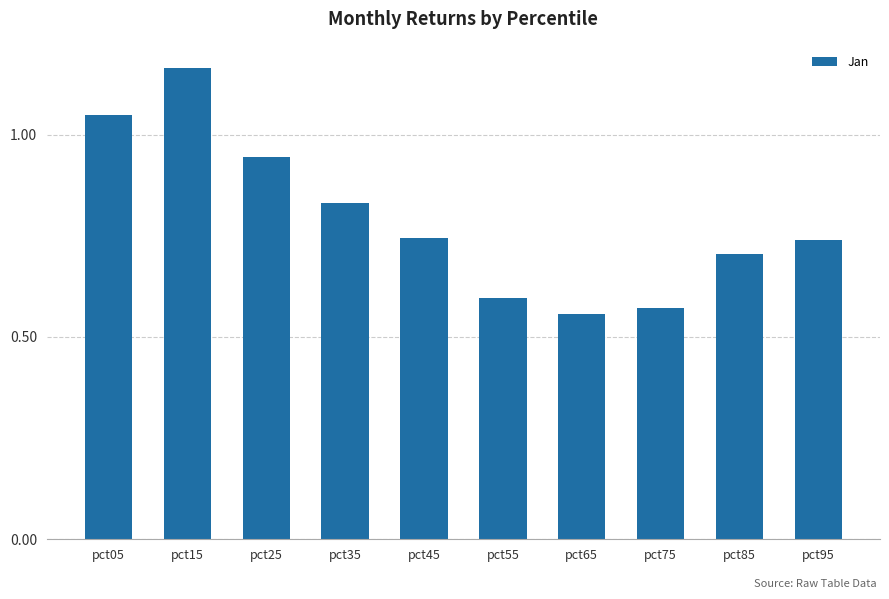

What is the sum of the values at pct45 and pct95?

1.5